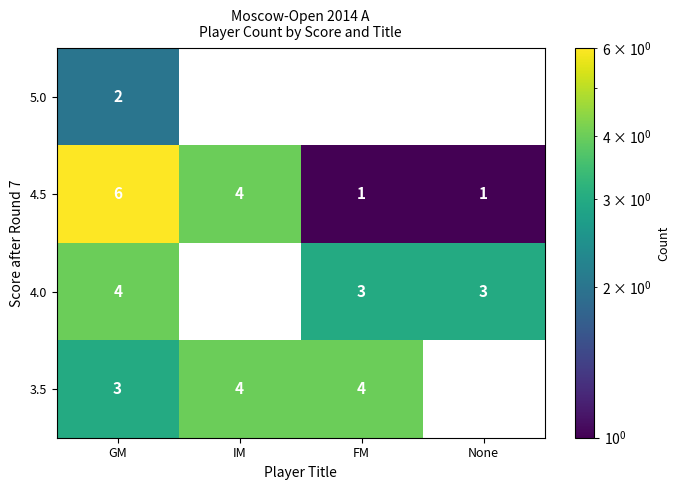

True or false: 4.0 has a value of 1 at FM.

False